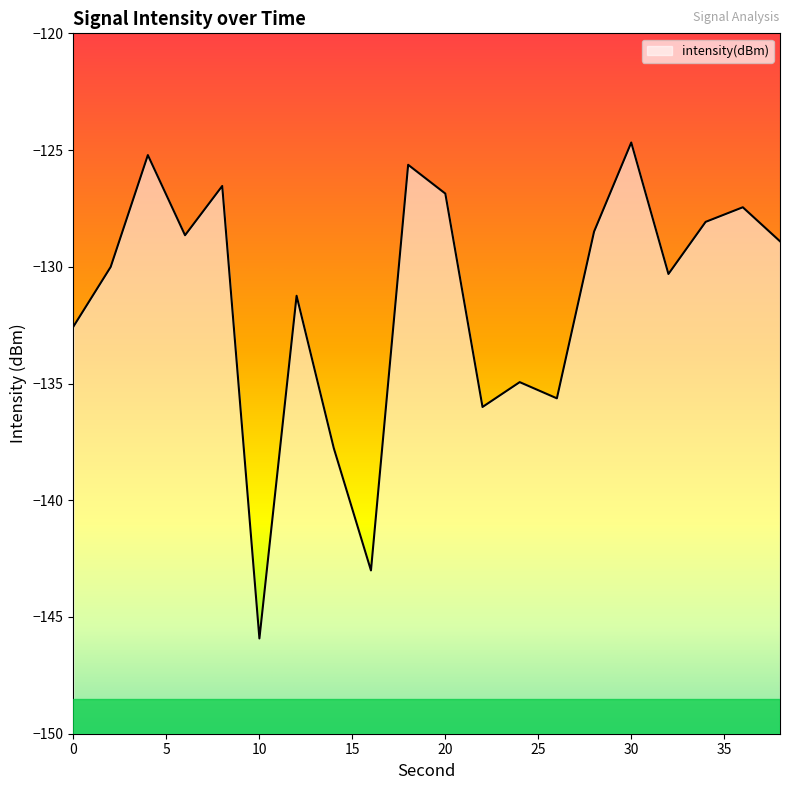

At which category does the chart reach its peak across all series?

30